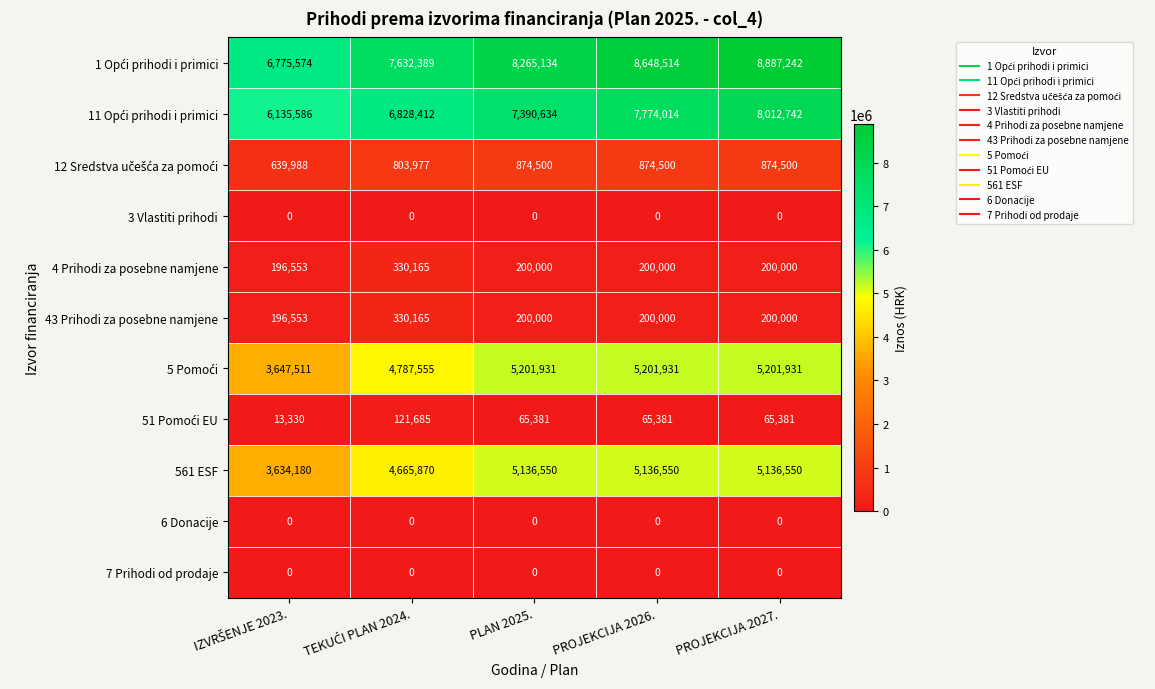

At which category does the chart reach its peak across all series?

PROJEKCIJA 2027.